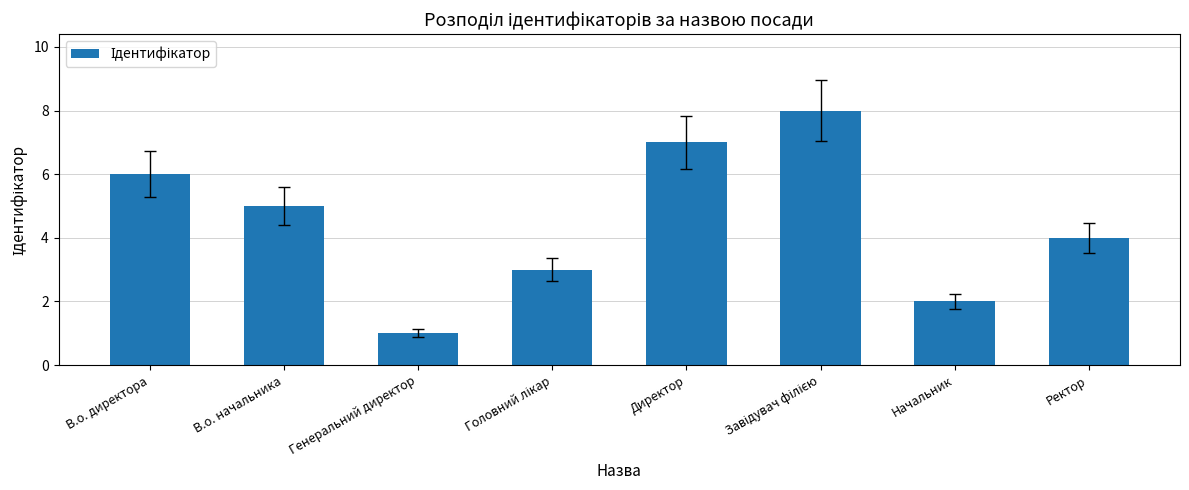

How many data points are less than 5?

4